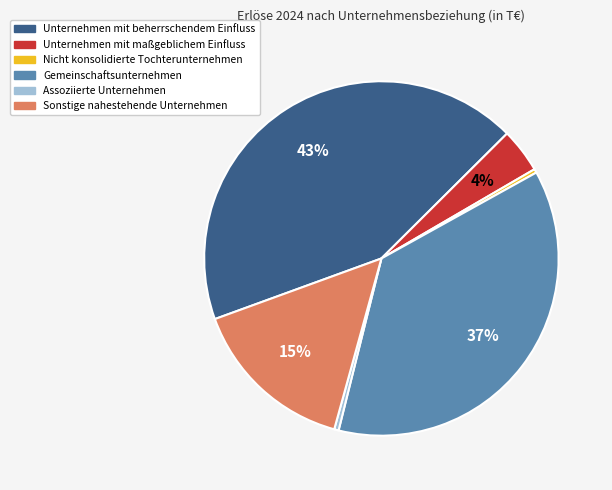

Does Sonstige nahestehende Unternehmen account for over 50% of the chart?

No